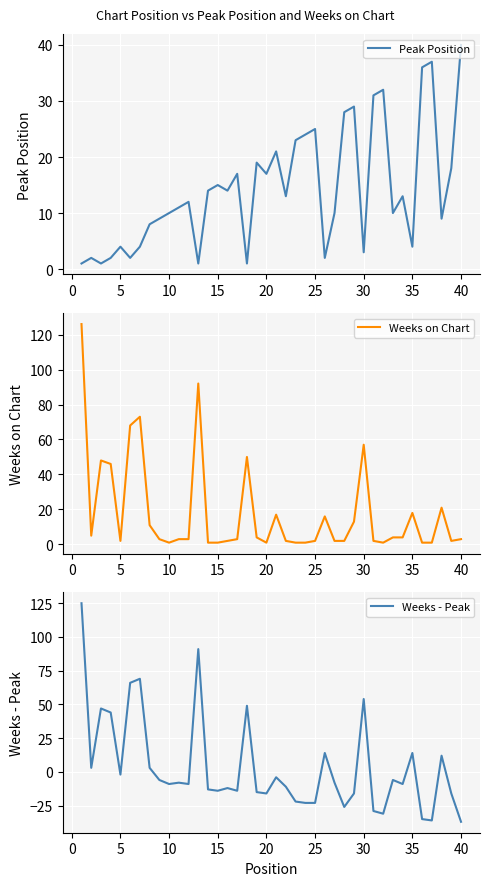

What is the highest value of the Weeks - Peak series?

125